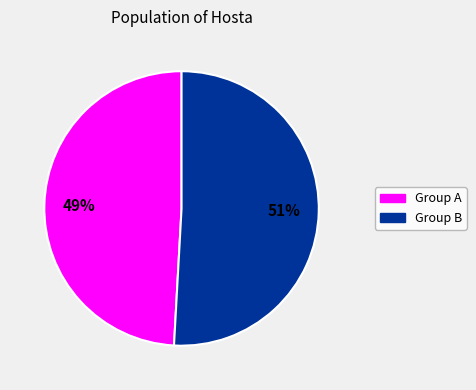

Is there a majority slice in this chart?

Yes